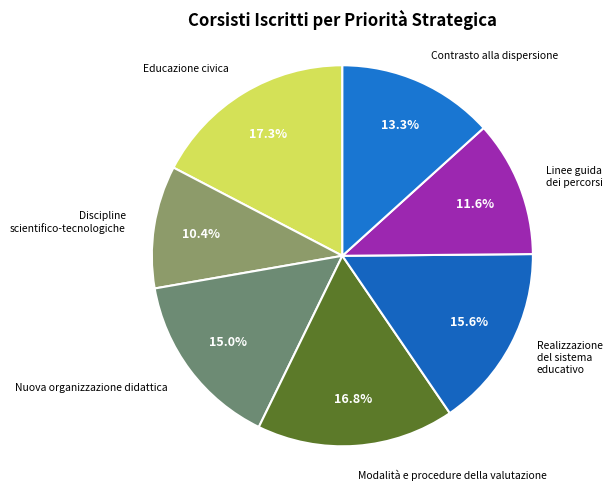

How many segments does this pie chart have?

7